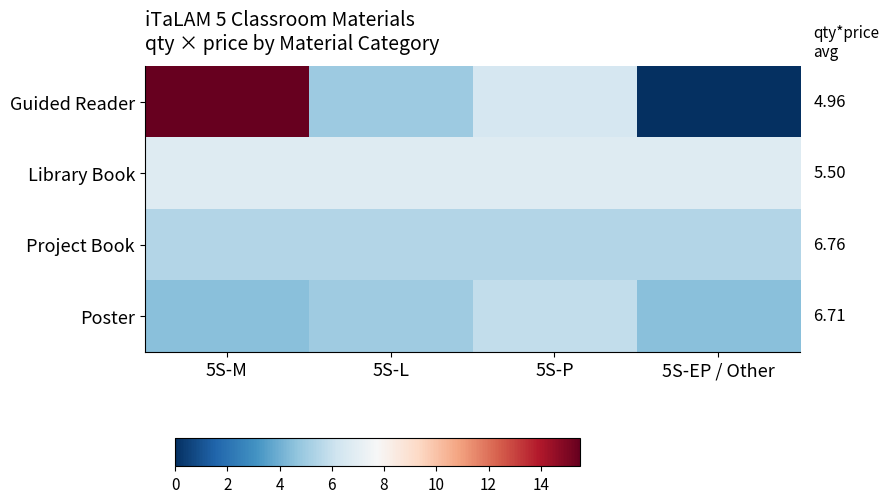

Reading left to right, transcribe all the data shown in this chart.

Guided Reader: 5S-M=15.5	5S-L=4.9	5S-P=6.4	5S-EP / Other=0.0
Library Book: 5S-M=6.8	5S-L=6.8	5S-P=6.8	5S-EP / Other=6.8
Project Book: 5S-M=5.5	5S-L=5.5	5S-P=5.5	5S-EP / Other=5.5
Poster: 5S-M=4.5	5S-L=5.0	5S-P=5.8	5S-EP / Other=4.5